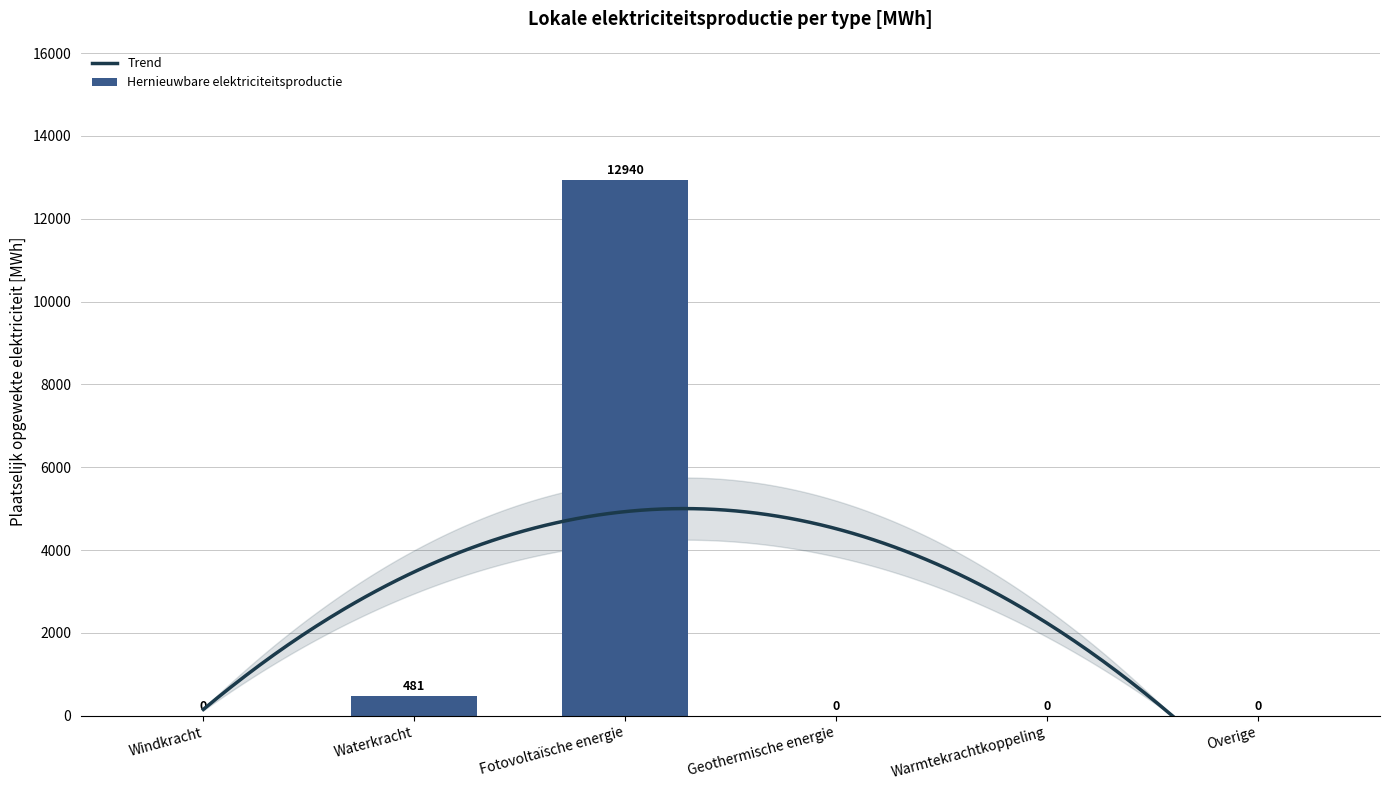

How many bars are there in total?

6